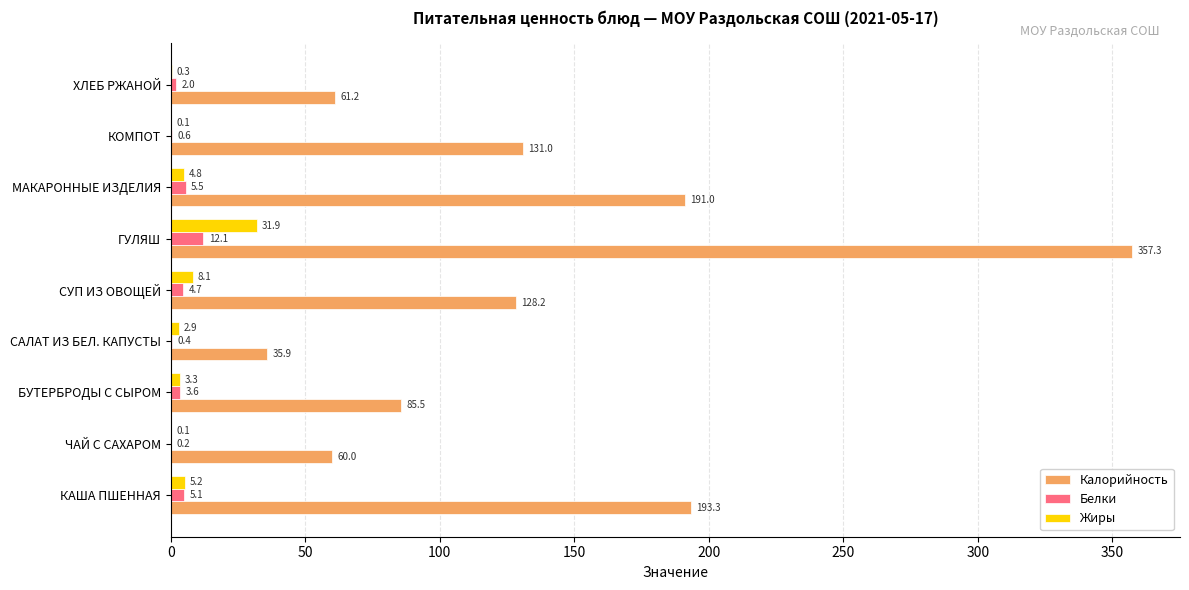

Is it true that Жиры equals 5.2 at КАША ПШЕННАЯ?

True